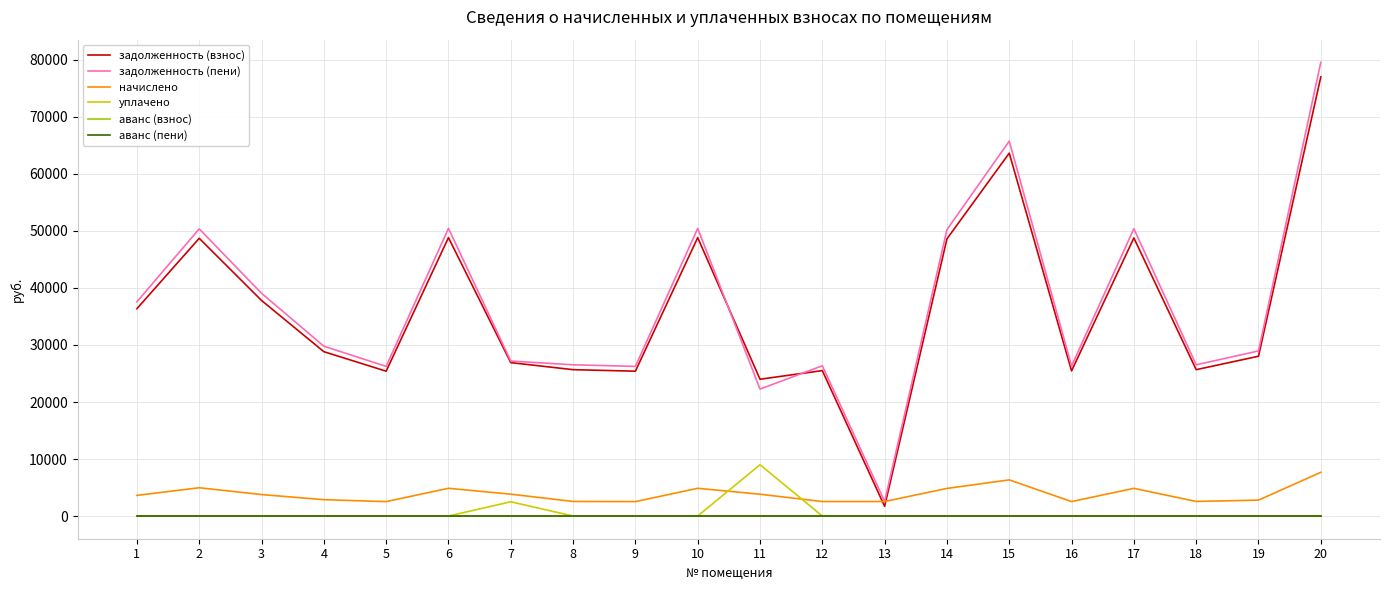

Is this an area chart (filled region under the line)?

No